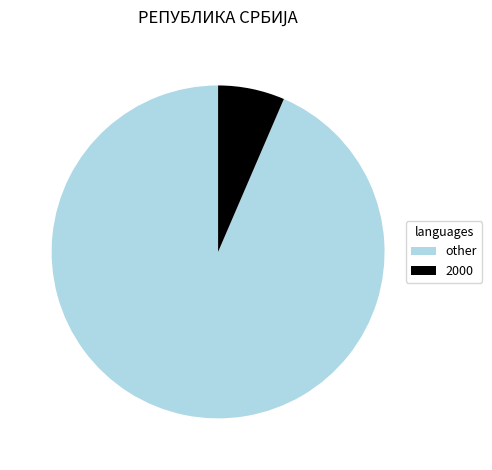

What is the smallest slice in the pie chart?

2000